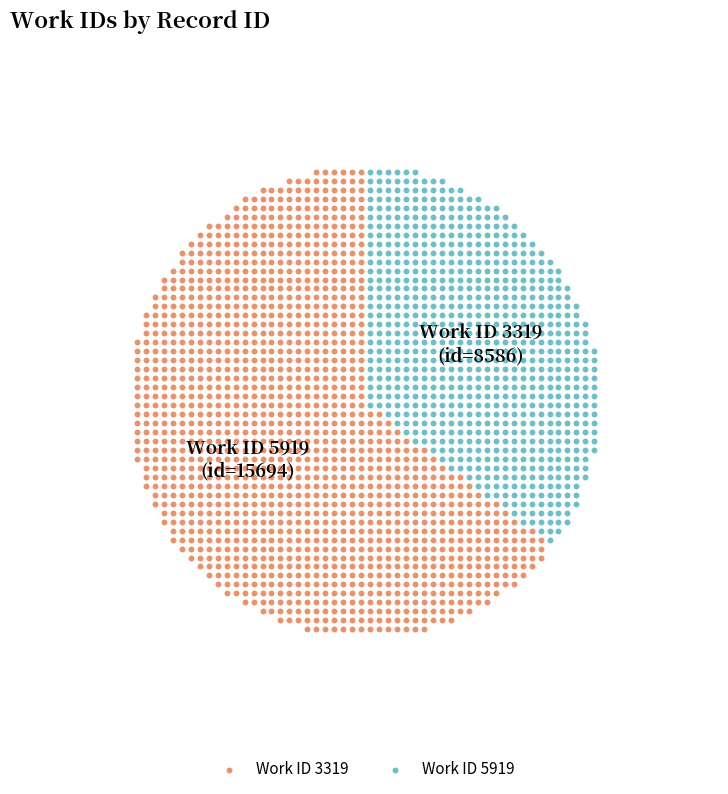

What are all the series names shown in the legend?

Work ID 3319, Work ID 5919